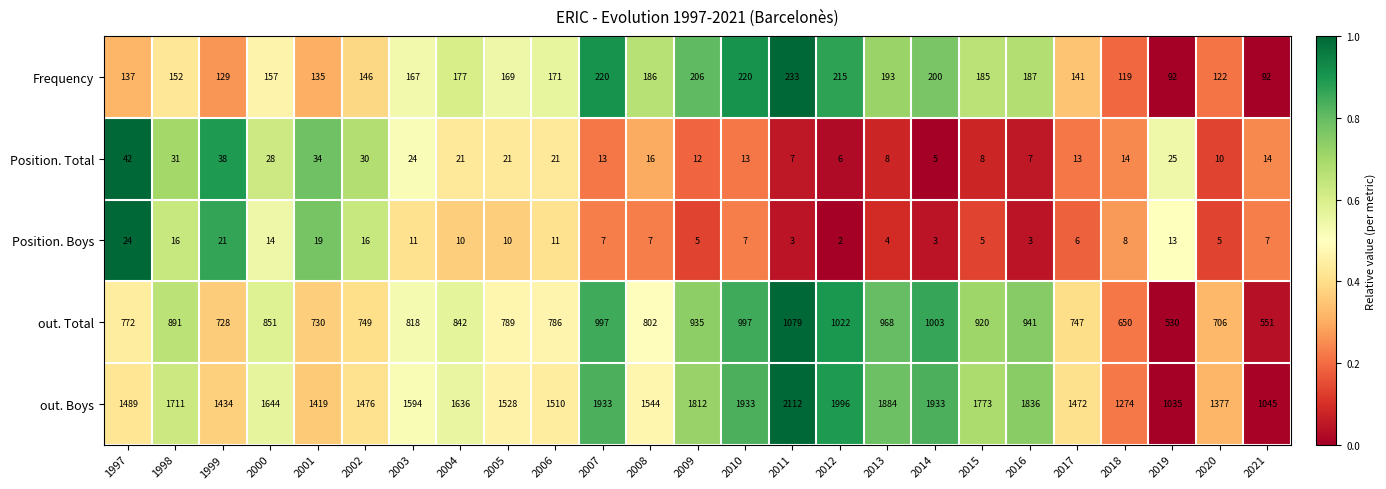

What is the total value across all series at 2016?

2974